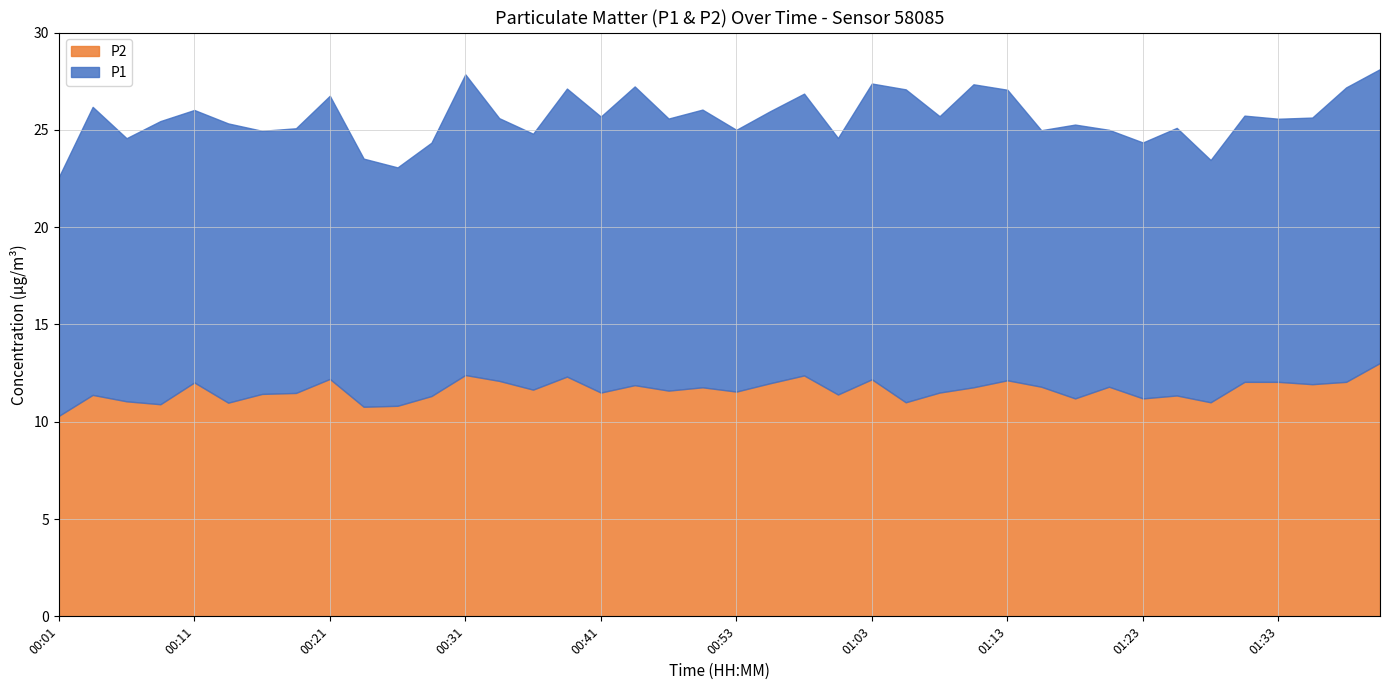

Reading left to right, extract all data points from this chart.

P1: 00:01=12.3	00:04=14.8	00:06=13.5	00:09=14.6	00:11=14.0	00:13=14.3	00:16=13.5	00:18=13.6	00:21=14.6	00:23=12.8	00:26=12.2	00:28=13.0	00:31=15.4	00:33=13.5	00:35=13.2	00:38=14.8	00:41=14.2	00:43=15.3	00:48=14.0	00:51=14.3	00:53=13.4	00:56=14.0	00:58=14.5	01:01=13.2	01:03=15.2	01:06=16.1	01:08=14.2	01:11=15.6	01:13=14.9	01:16=13.2	01:18=14.1	01:21=13.2	01:23=13.2	01:26=13.8	01:28=12.4	01:31=13.7	01:33=13.5	01:36=13.7	01:38=15.1	01:41=15.1
P2: 00:01=10.3	00:04=11.4	00:06=11.1	00:09=10.9	00:11=12.0	00:13=11.0	00:16=11.4	00:18=11.5	00:21=12.2	00:23=10.8	00:26=10.8	00:28=11.3	00:31=12.4	00:33=12.1	00:35=11.7	00:38=12.3	00:41=11.5	00:43=11.9	00:48=11.6	00:51=11.8	00:53=11.6	00:56=12.0	00:58=12.4	01:01=11.4	01:03=12.2	01:06=11.0	01:08=11.5	01:11=11.8	01:13=12.1	01:16=11.8	01:18=11.2	01:21=11.8	01:23=11.2	01:26=11.3	01:28=11.0	01:31=12.1	01:33=12.1	01:36=11.9	01:38=12.1	01:41=13.0